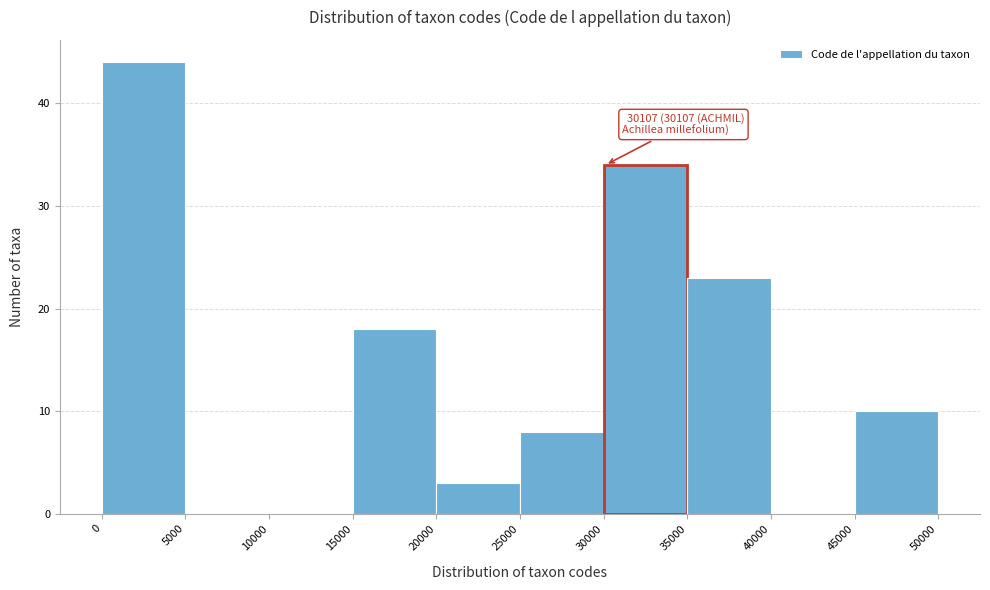

Over which range of the x-axis is the bar tallest?

0 to 5000